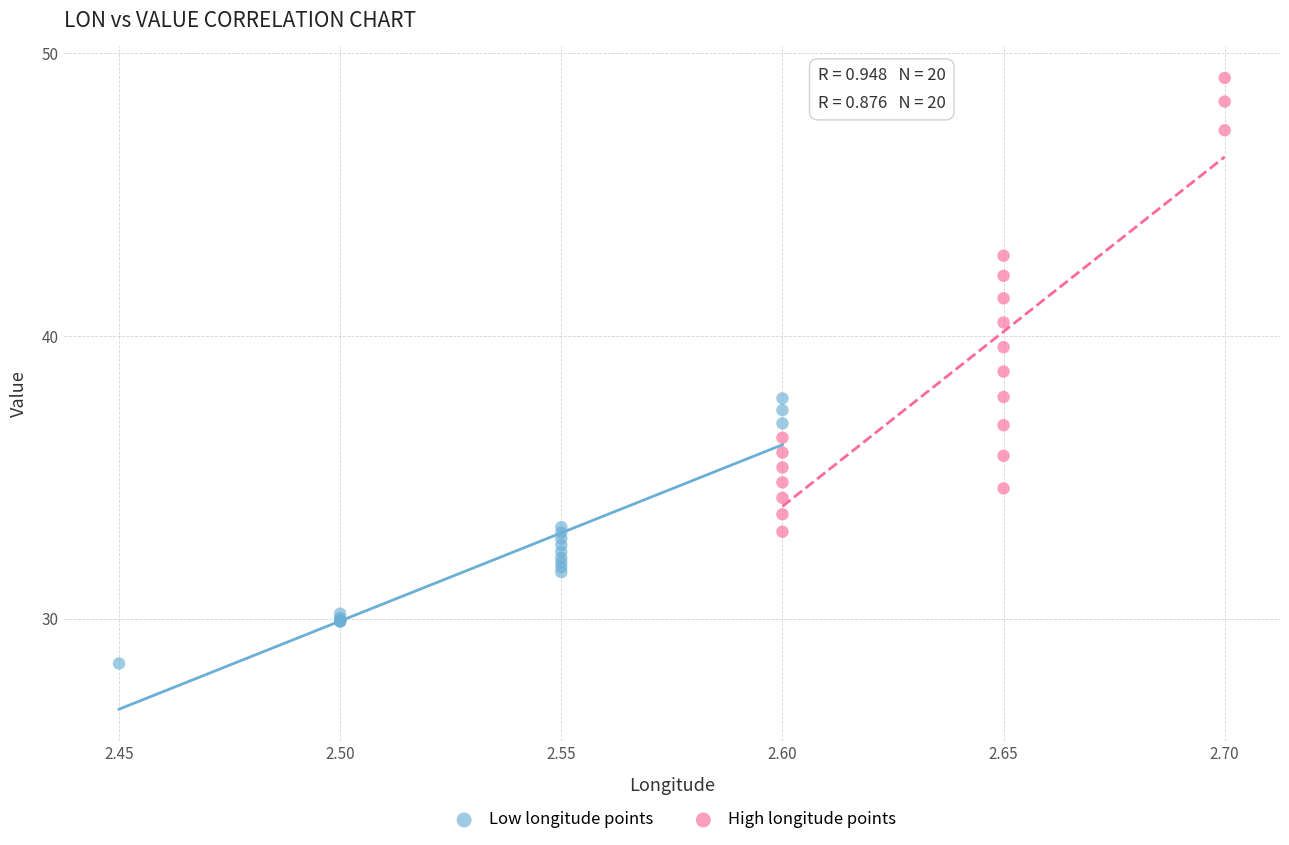

Which series contains the lowest Y value?

Low longitude points